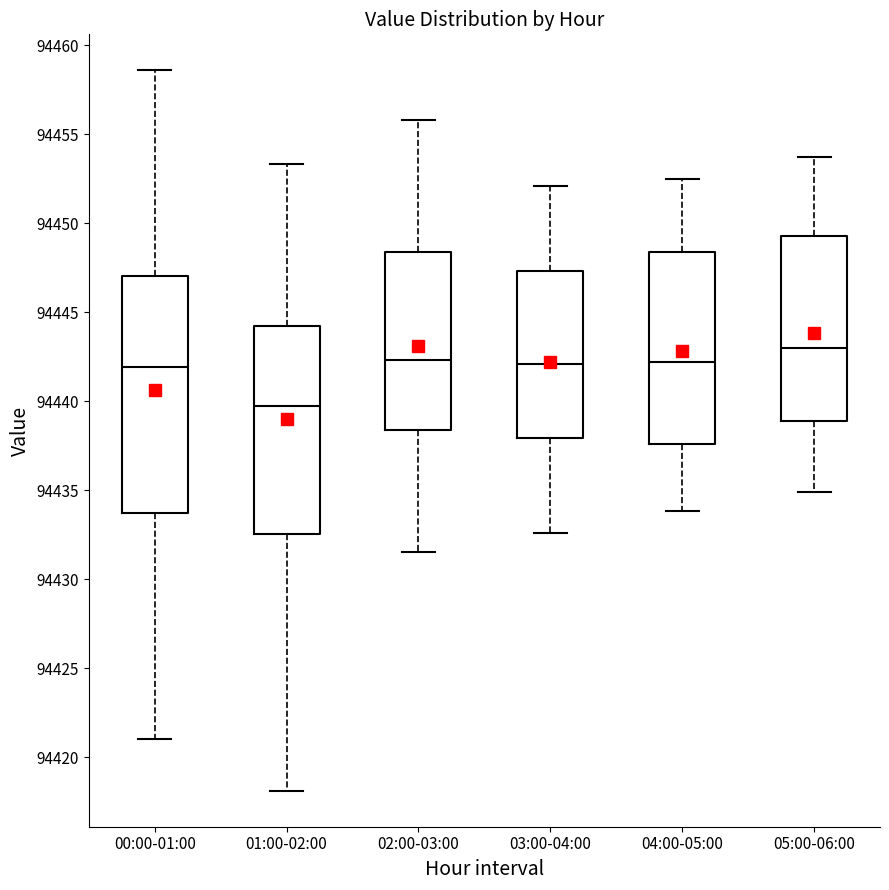

Comparing the boxes themselves (not the whiskers), which one is the tallest?

00:00-01:00